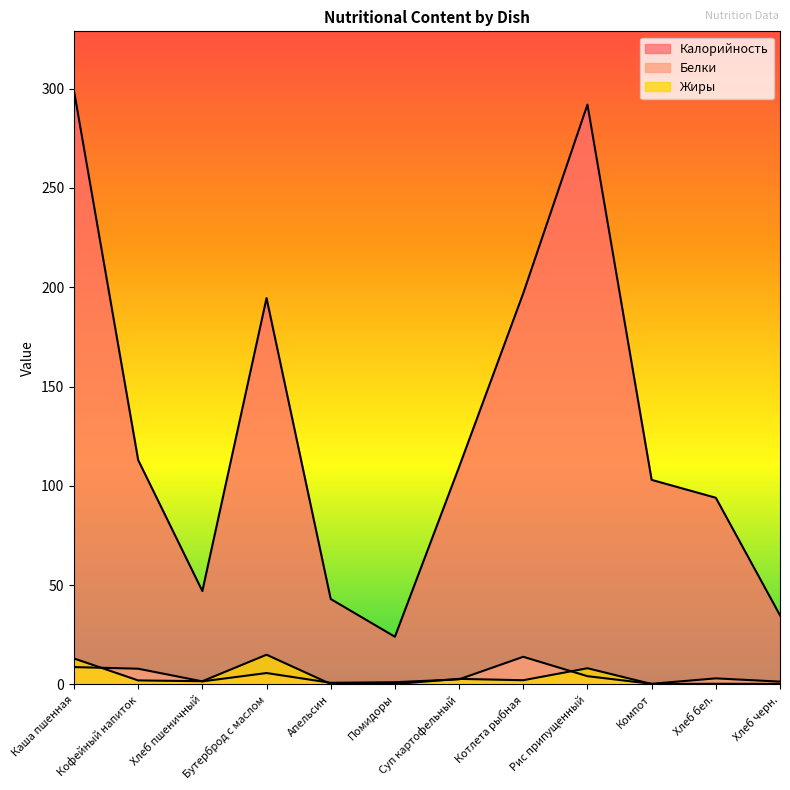

What is the total value across all series at Помидоры?

25.3